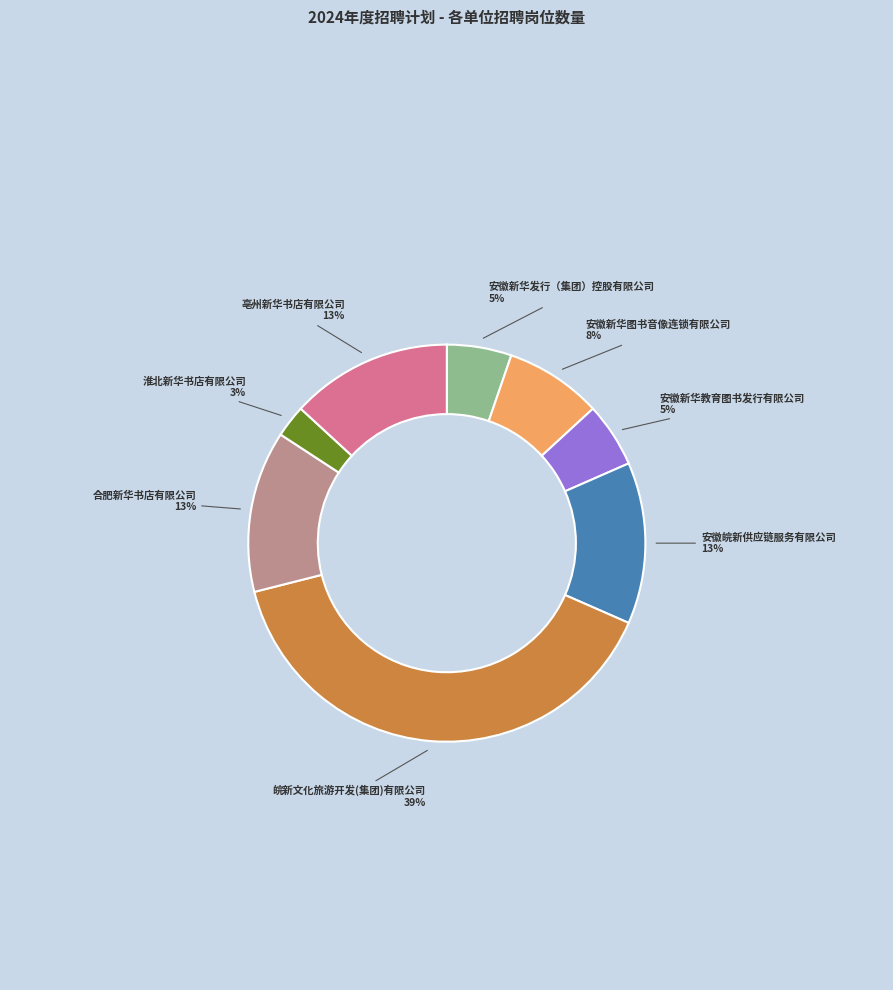

Is there any slice that represents more than half of the pie?

No